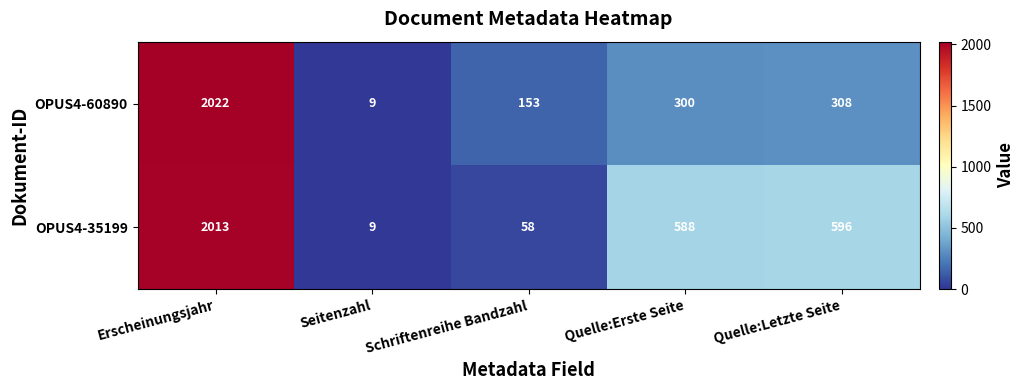

What is the sum of all OPUS4-60890 values?

2792